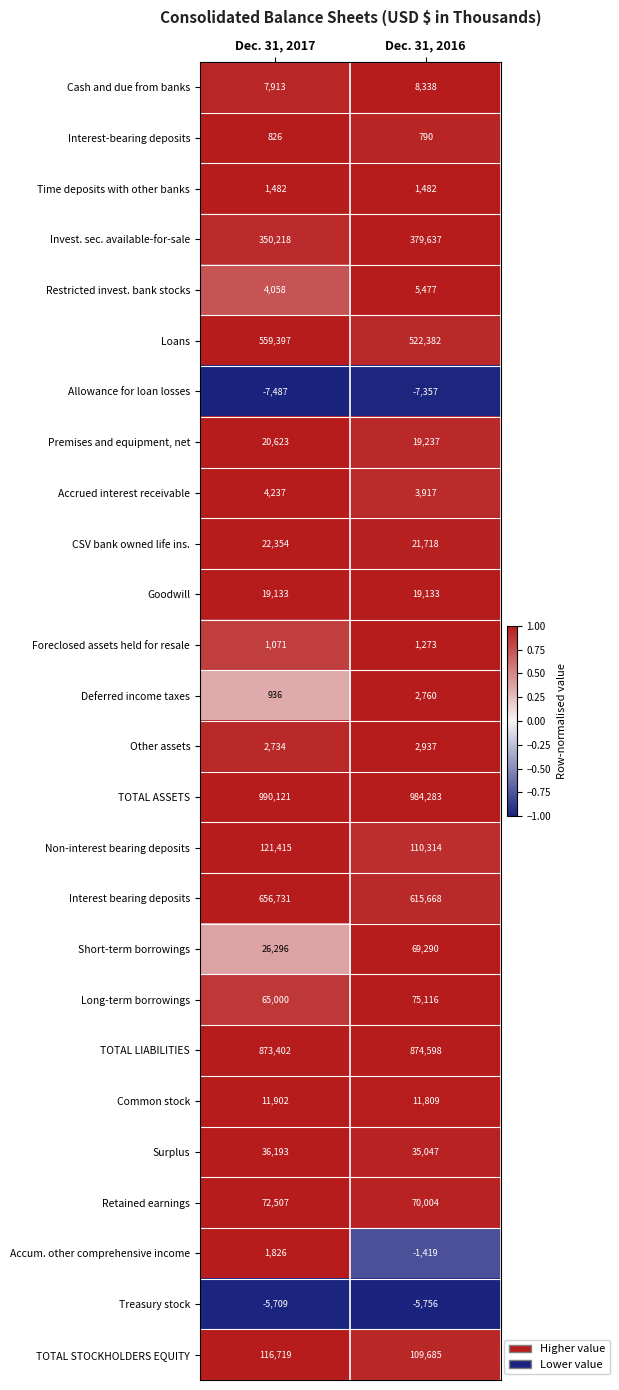

Where is Foreclosed assets held for resale nearest to the value 1172?

Dec. 31, 2017